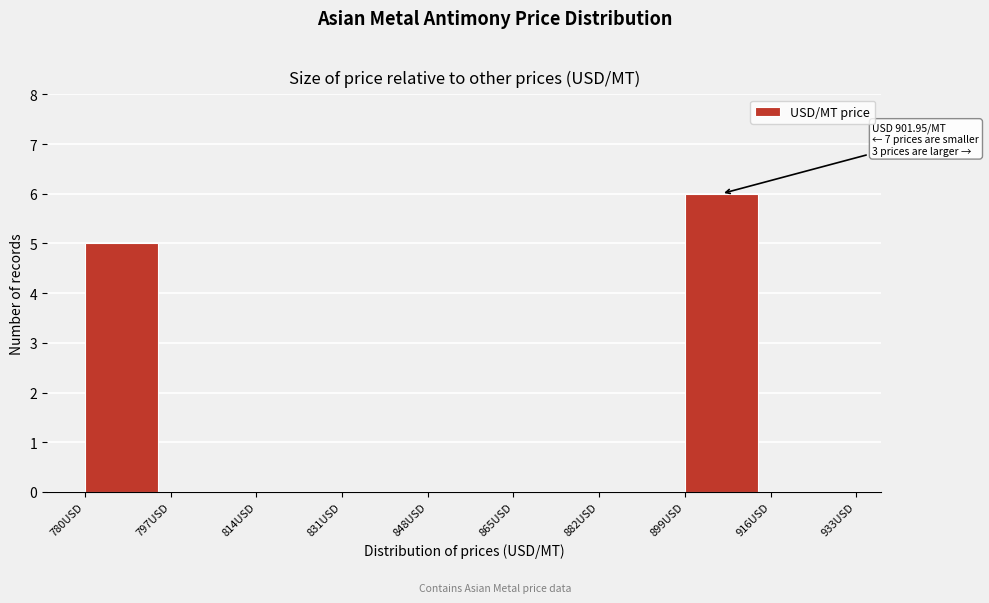

Which range on the x-axis has the tallest bar?

899 to 916